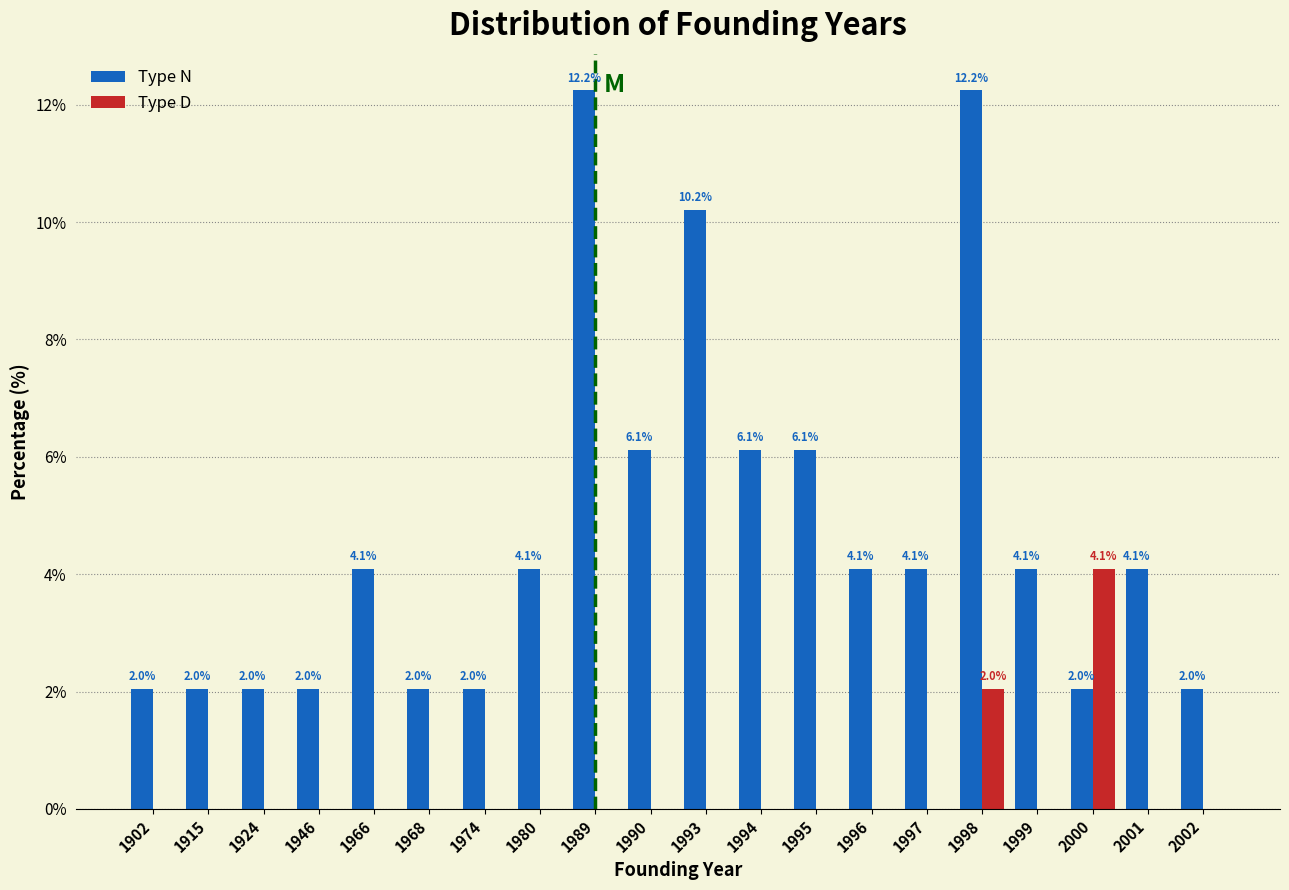

Reading left to right, list all the values displayed in this chart.

Type N: 1902=2.0	1915=2.0	1924=2.0	1946=2.0	1966=4.1	1968=2.0	1974=2.0	1980=4.1	1989=12.2	1990=6.1	1993=10.2	1994=6.1	1995=6.1	1996=4.1	1997=4.1	1998=12.2	1999=4.1	2000=2.0	2001=4.1	2002=2.0
Type D: 1902=0.0	1915=0.0	1924=0.0	1946=0.0	1966=0.0	1968=0.0	1974=0.0	1980=0.0	1989=0.0	1990=0.0	1993=0.0	1994=0.0	1995=0.0	1996=0.0	1997=0.0	1998=2.0	1999=0.0	2000=4.1	2001=0.0	2002=0.0